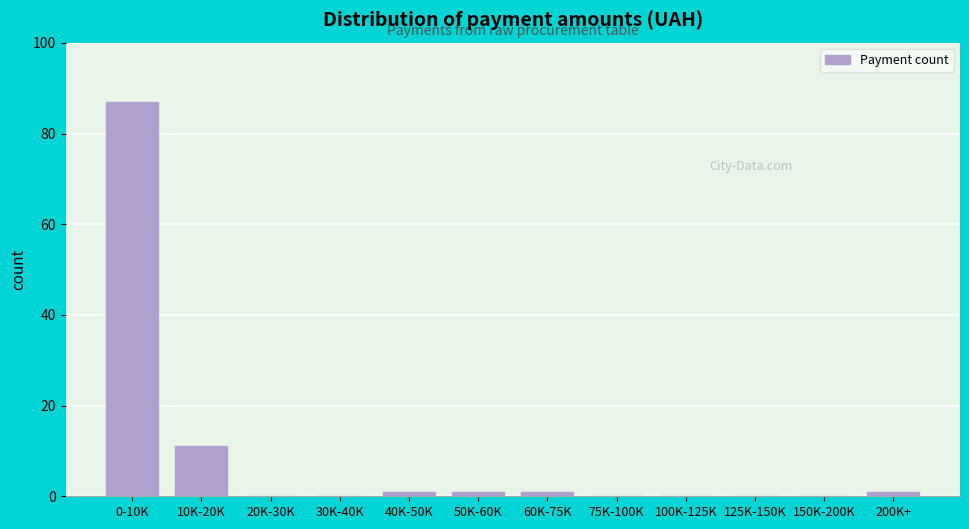

Reading left to right, what are all the values shown in this chart?

0-10K=87	10K-20K=11	20K-30K=0	30K-40K=0	40K-50K=1	50K-60K=1	60K-75K=1	75K-100K=0	100K-125K=0	125K-150K=0	150K-200K=0	200K+=1